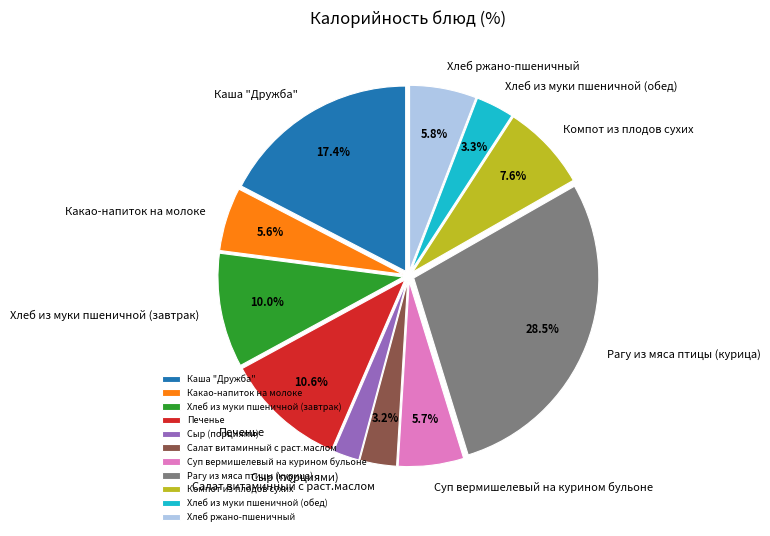

Between Хлеб из муки пшеничной (обед) and Компот из плодов сухих, which is larger?

Компот из плодов сухих